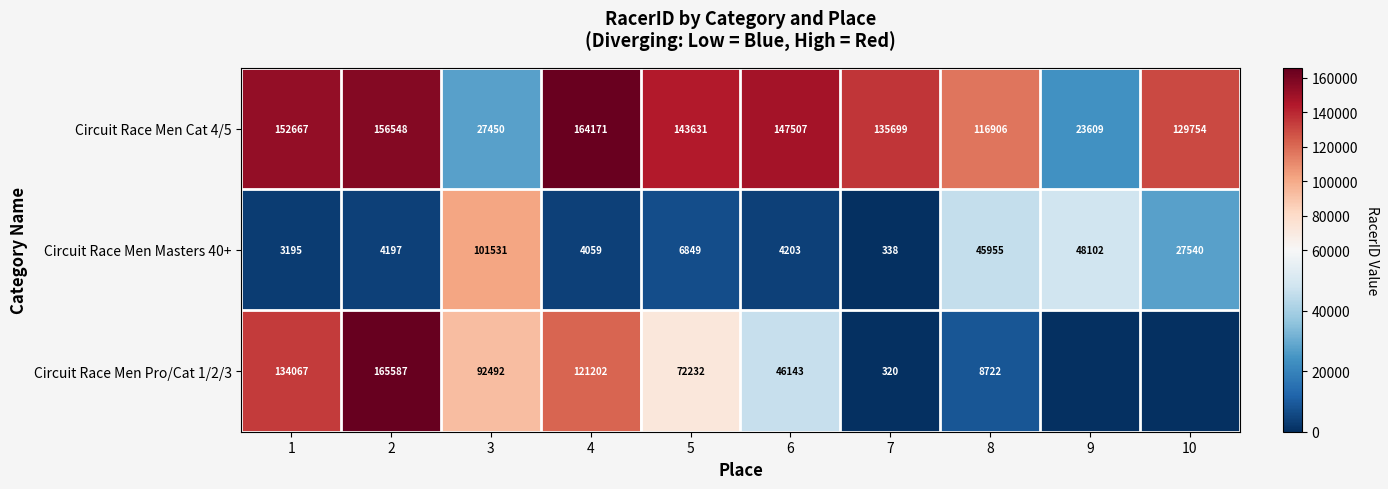

What is the difference between the highest and lowest values at 9?

48102